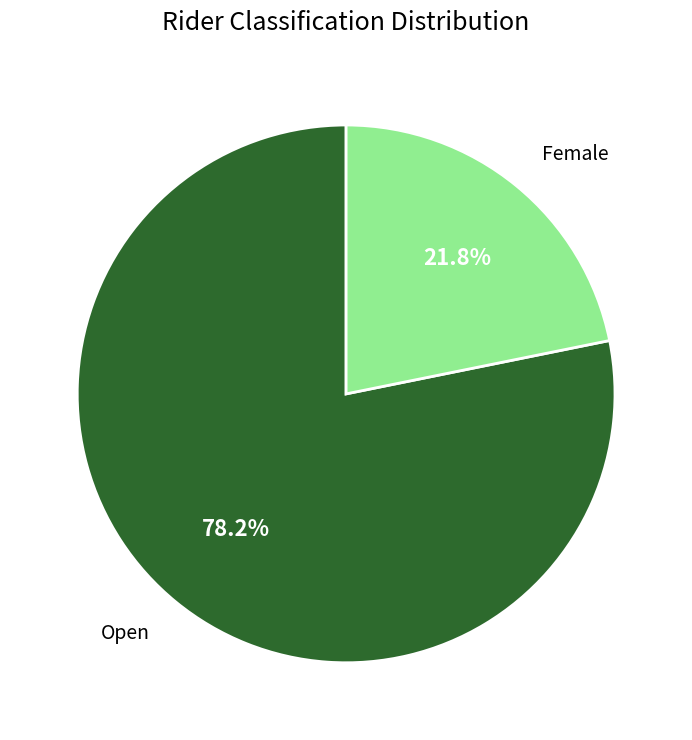

To the nearest percent, what portion does Female represent?

22%